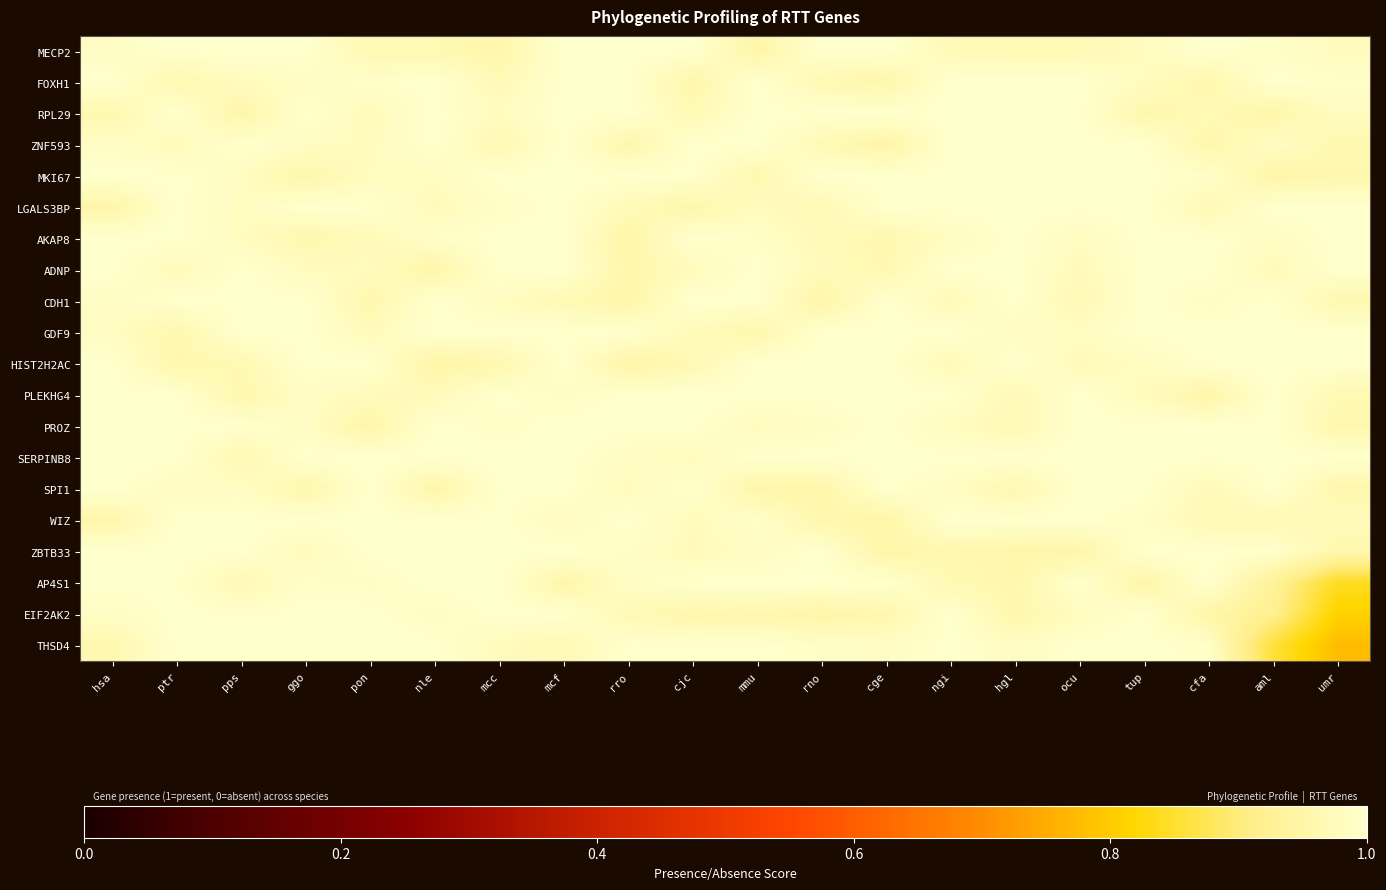

At ngi, list the series in order from smallest to largest.

ZBTB33, AP4S1, MECP2, HIST2H2AC, CDH1, PROZ, AKAP8, SPI1, ADNP, PLEKHG4, FOXH1, RPL29, ZNF593, MKI67, LGALS3BP, GDF9, SERPINB8, WIZ, EIF2AK2, THSD4